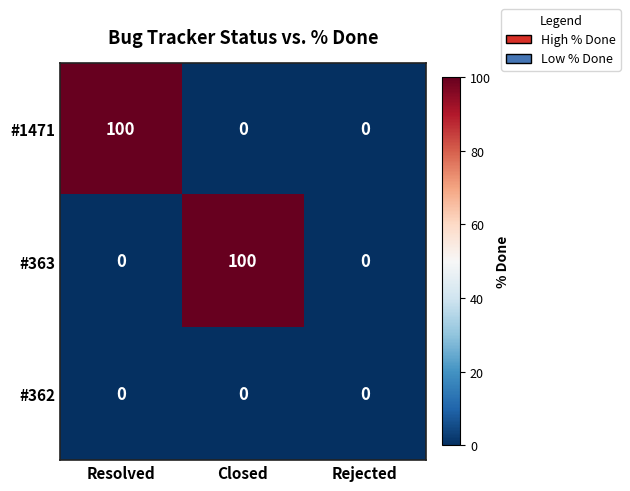

Which category has the highest value in the #363 series?

Closed